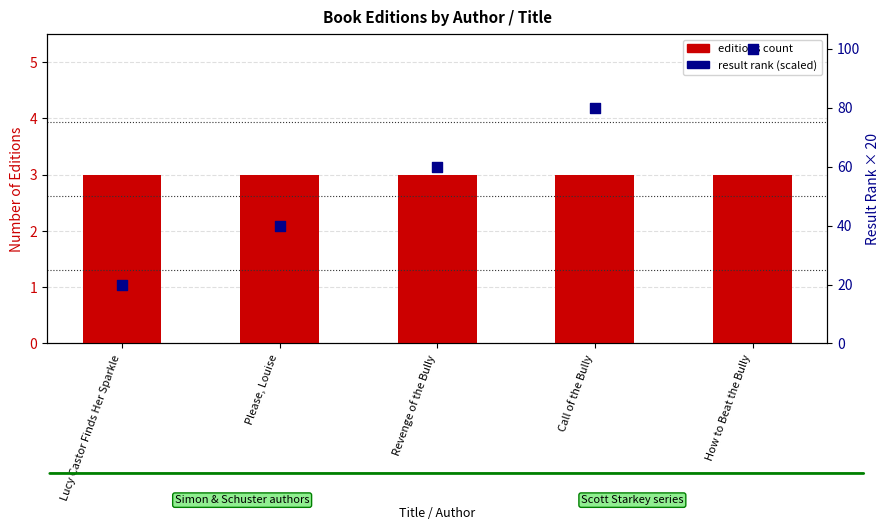

At how many categories does at least one series exceed 44?

3